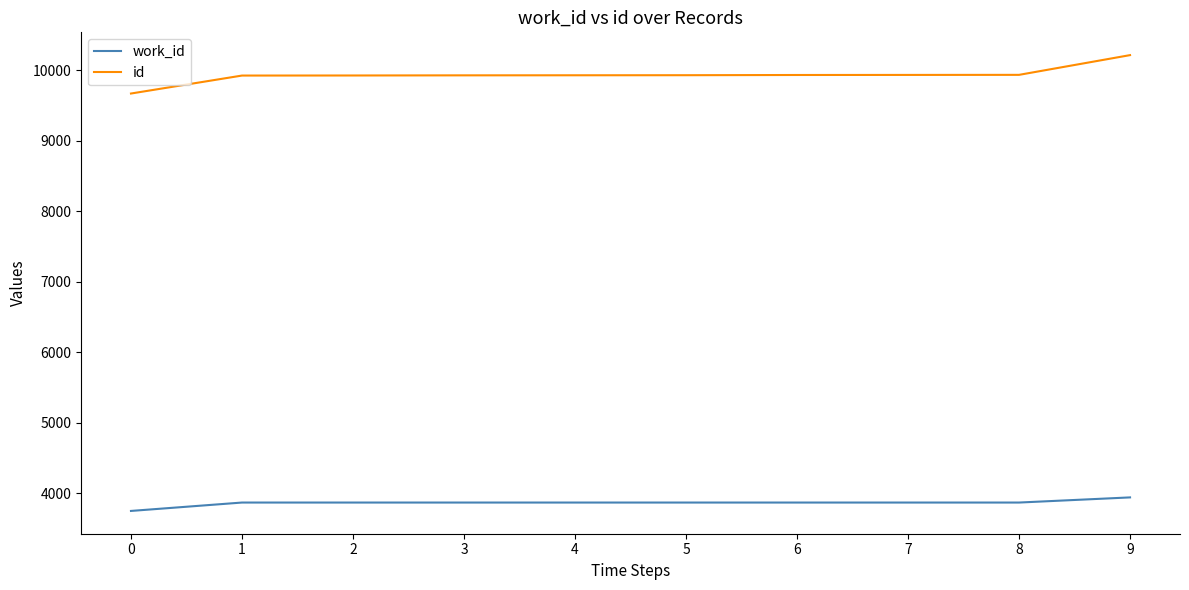

What is the difference between the id values at 6 and 9?

282